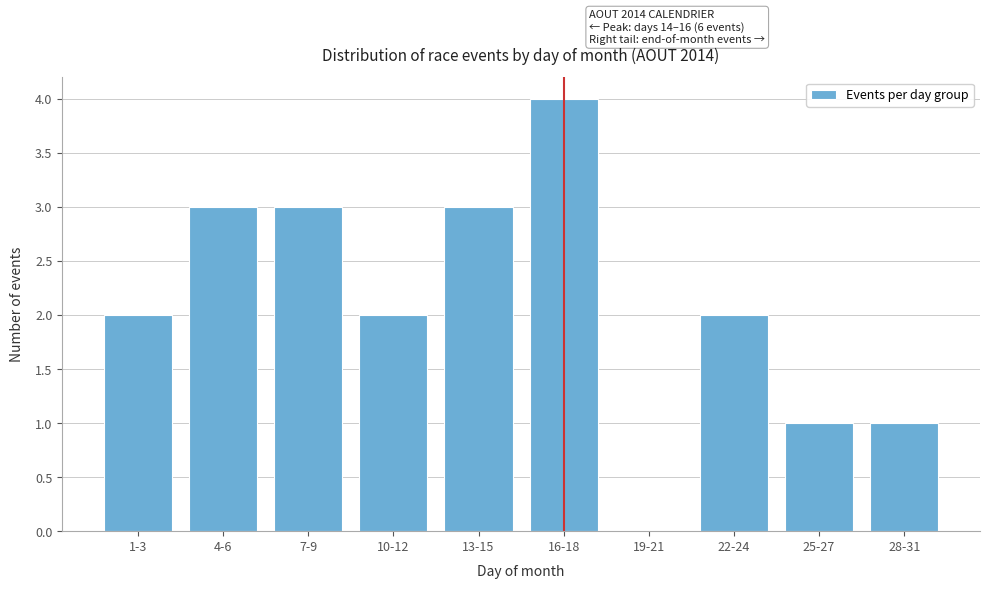

Reading left to right, what are all the values shown in this chart?

1-3=2	4-6=3	7-9=3	10-12=2	13-15=3	16-18=4	19-21=0	22-24=2	25-27=1	28-31=1